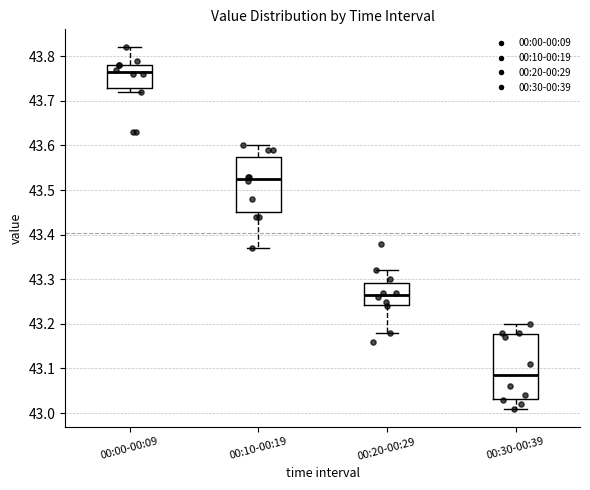

Reading left to right, transcribe this box plot: for each box, give where its median line is, the range the box spans, and where its two whiskers end, as read against the y-axis. The values are not printed on the chart, so give them approximately, as read against the axis.

00:00-00:09: median 43.77, box 43.73 to 43.78, whiskers 43.72 to 43.82
00:10-00:19: median 43.53, box 43.45 to 43.58, whiskers 43.37 to 43.60
00:20-00:29: median 43.27, box 43.24 to 43.29, whiskers 43.18 to 43.32
00:30-00:39: median 43.09, box 43.03 to 43.18, whiskers 43.01 to 43.20